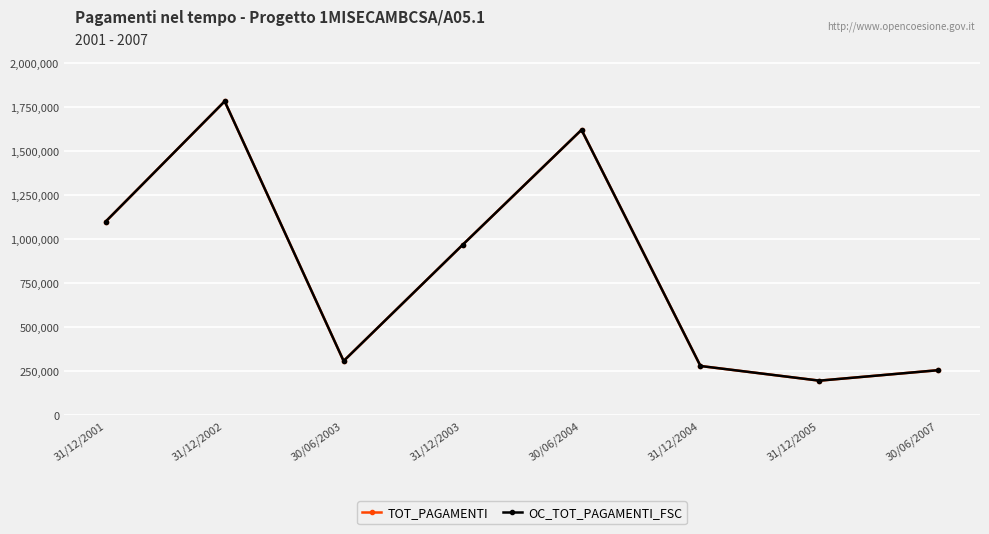

Is this an area chart (filled region under the line)?

No